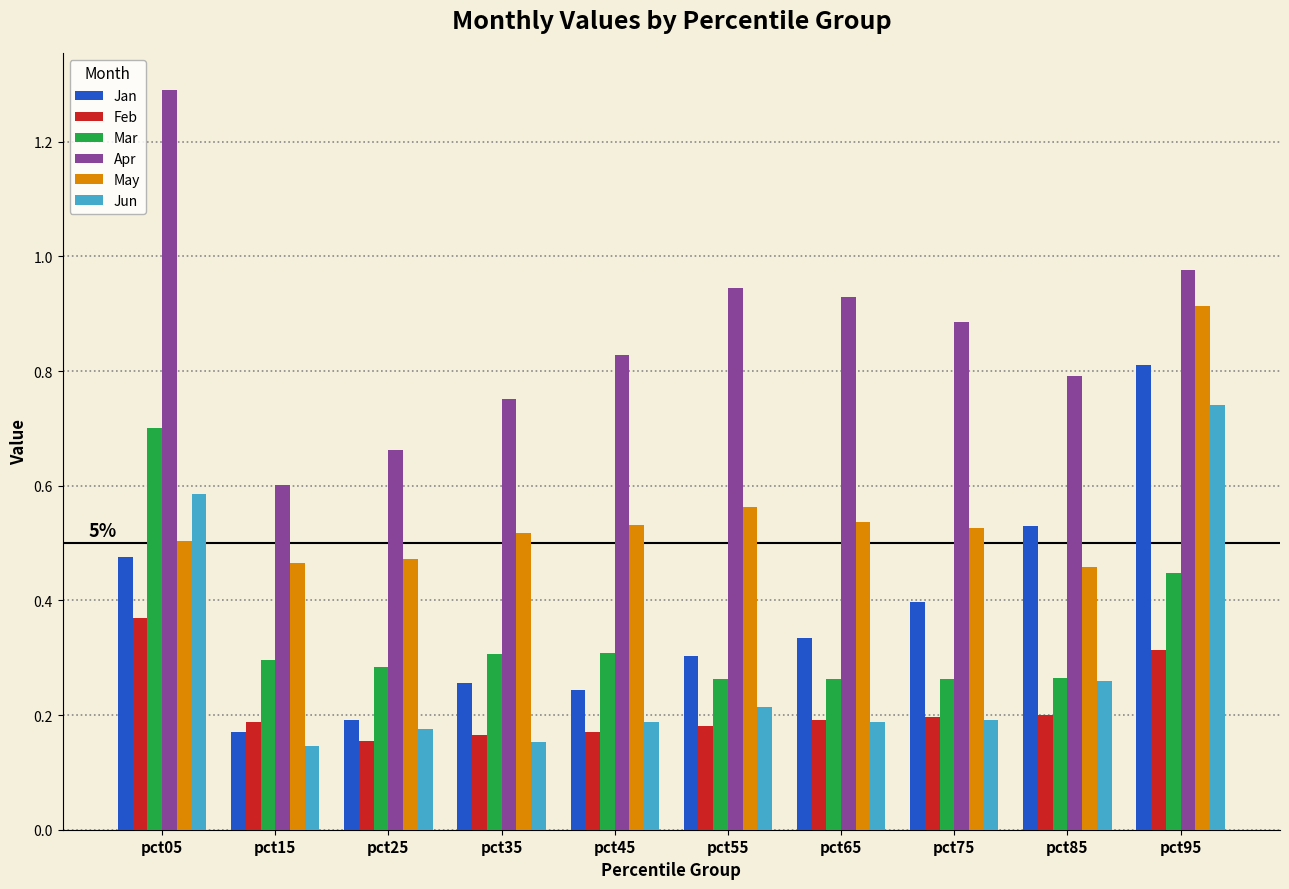

Rank the series by their maximum value, from lowest to highest.

Feb, Mar, Jun, Jan, May, Apr